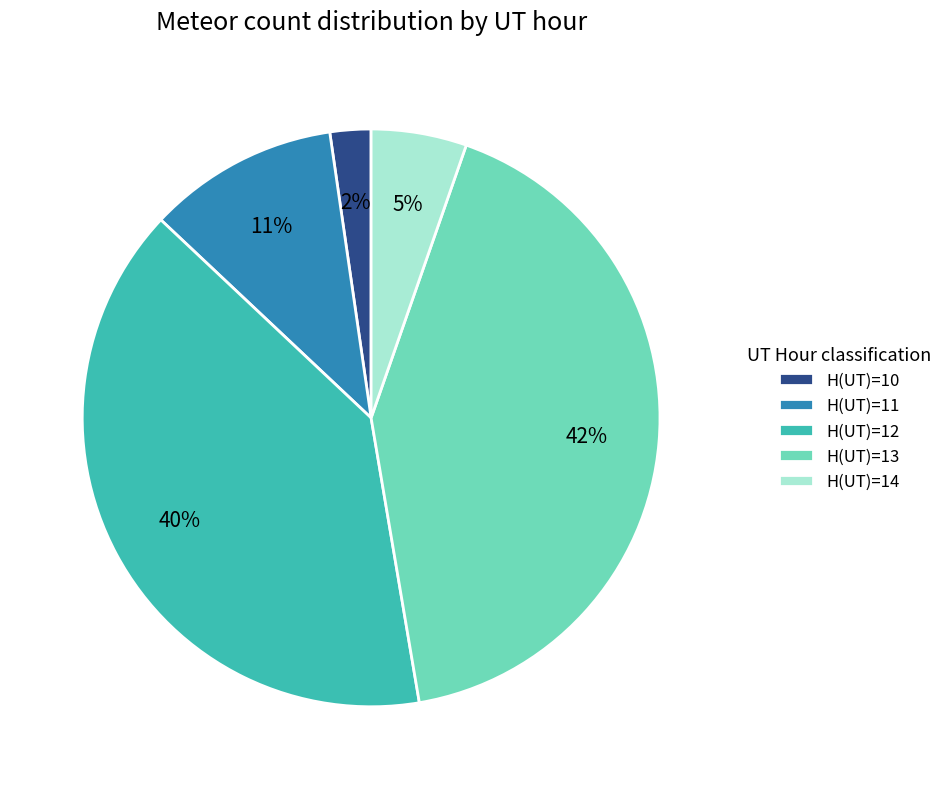

To the nearest percent, what is the average slice percentage?

20%